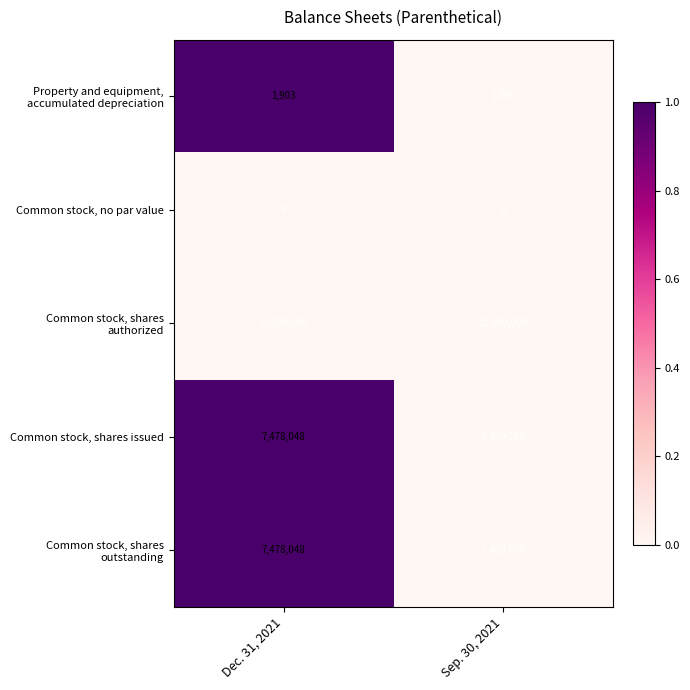

The Common stock, shares issued series shows 12192503 at Dec. 31, 2021. True or false?

False